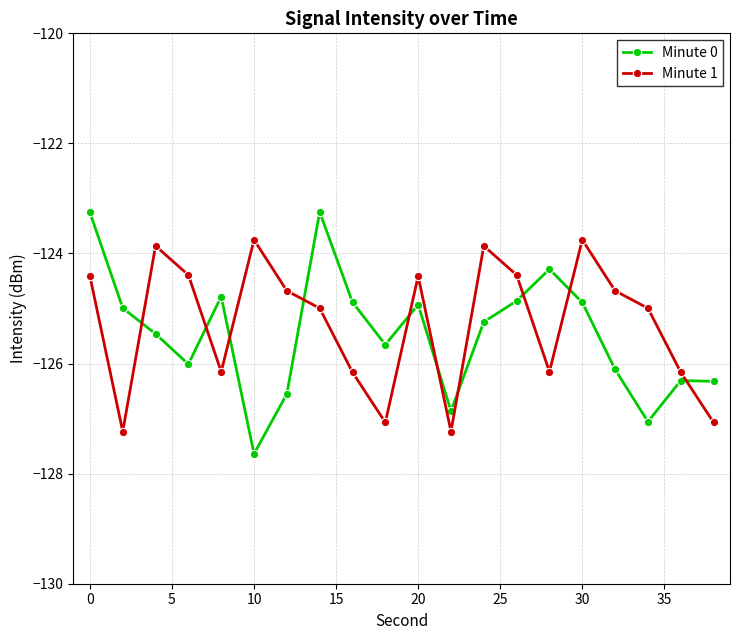

How many interior local valleys does the Minute 1 series have?

5